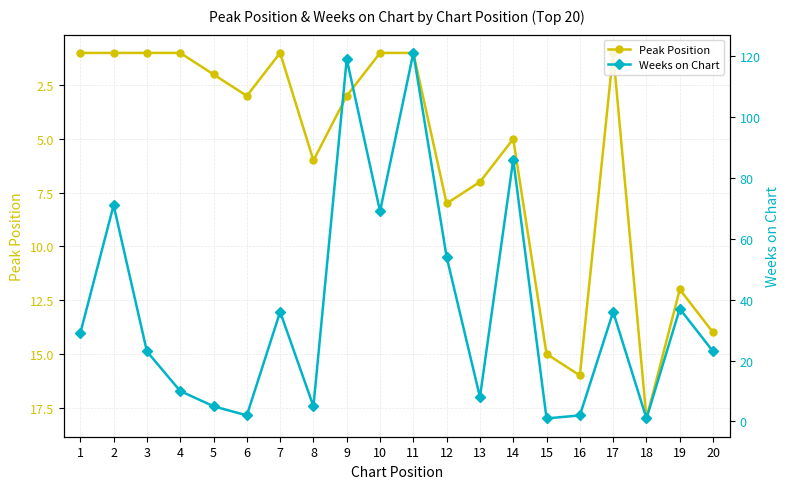

The Weeks on Chart series shows 0 at 18. True or false?

False